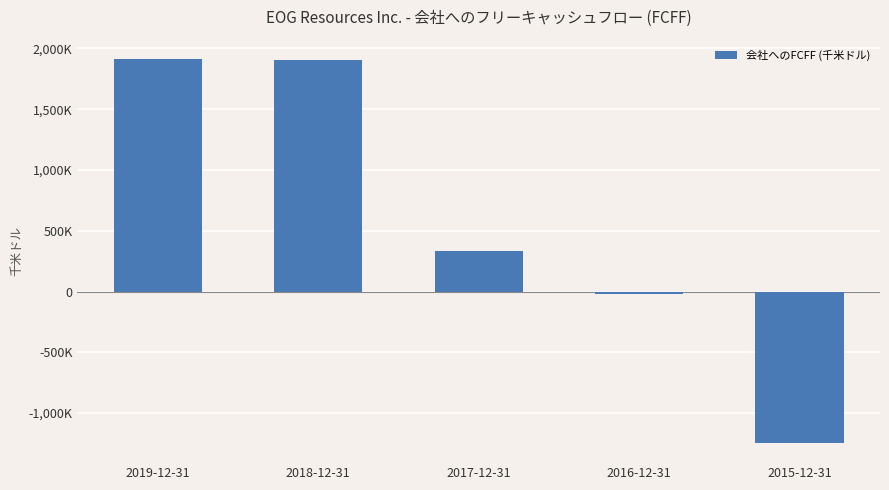

List the labels in order of value, smallest first.

2015-12-31, 2016-12-31, 2017-12-31, 2018-12-31, 2019-12-31